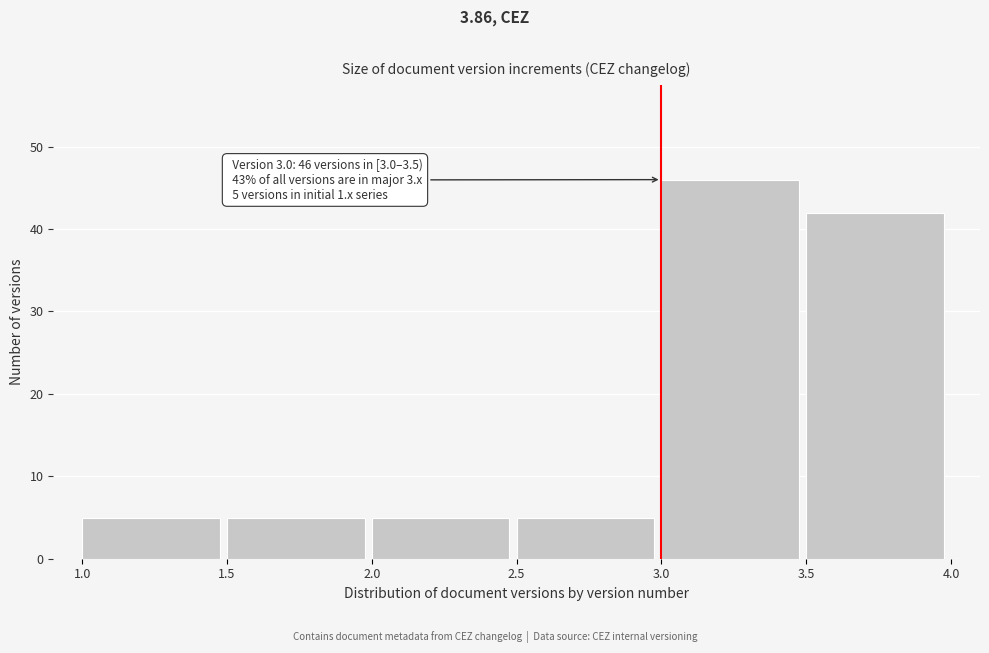

Which range on the x-axis has the tallest bar?

3.0 to 3.5